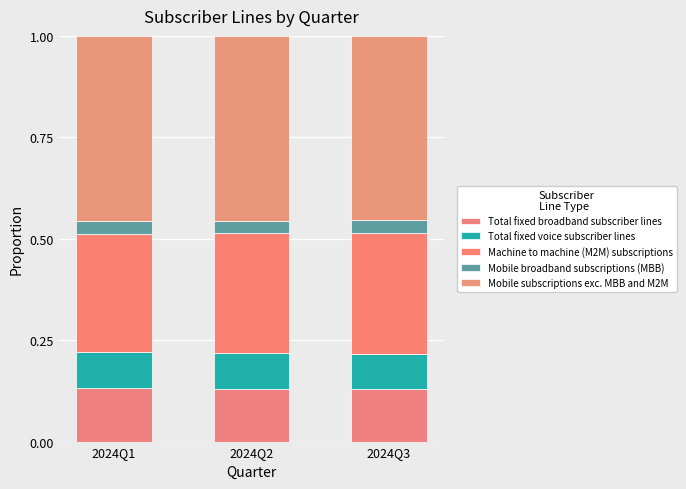

Is it true that Total fixed broadband subscriber lines equals 0.1 at 2024Q3?

True